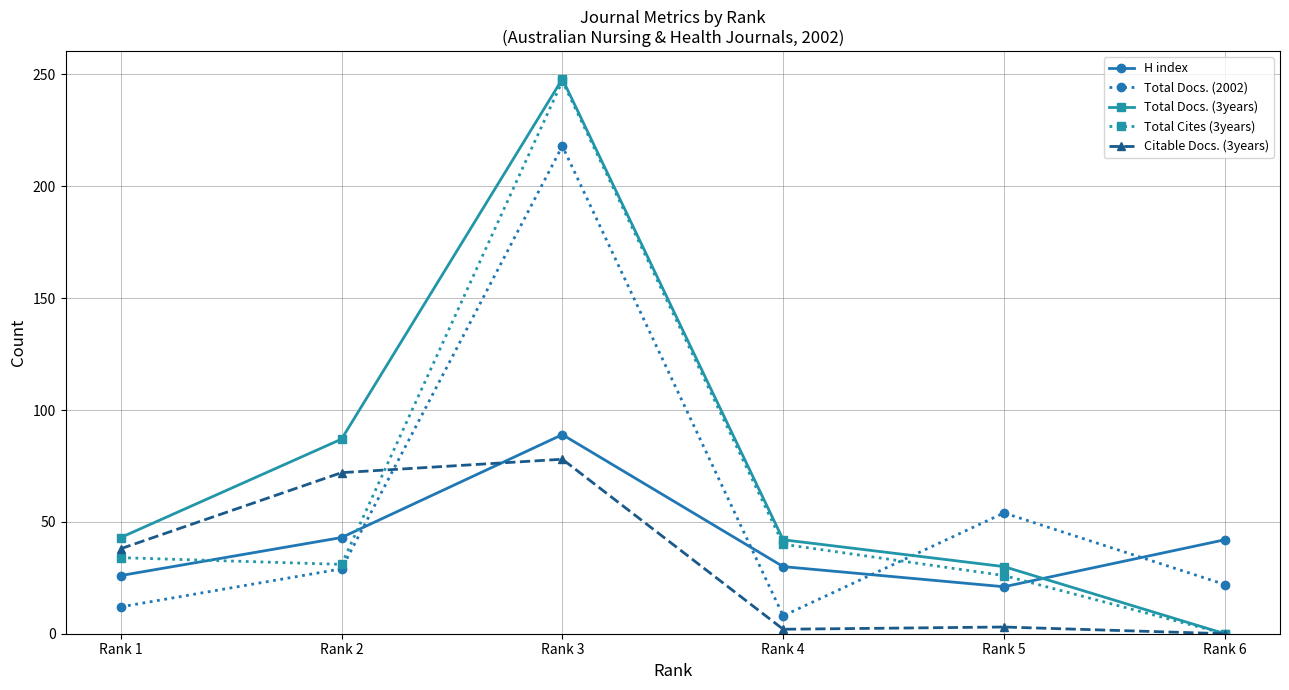

Which series has the largest range (max minus min)?

Total Docs. (3years)